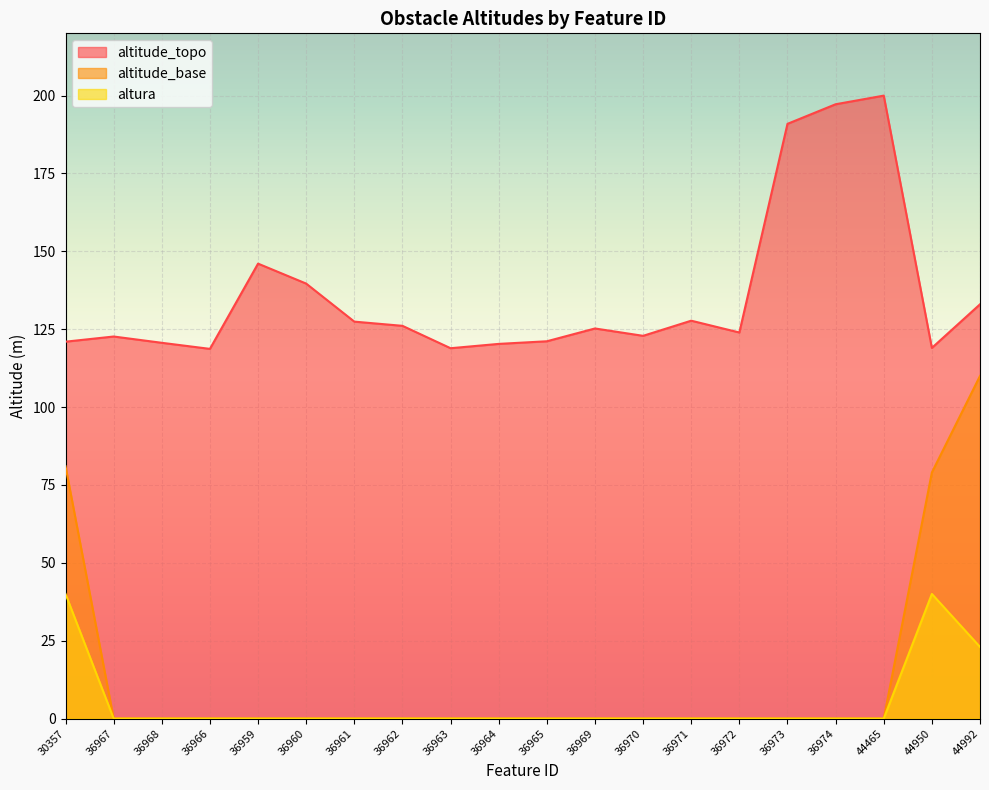

Between 36965 and 44992, which is larger?

44992